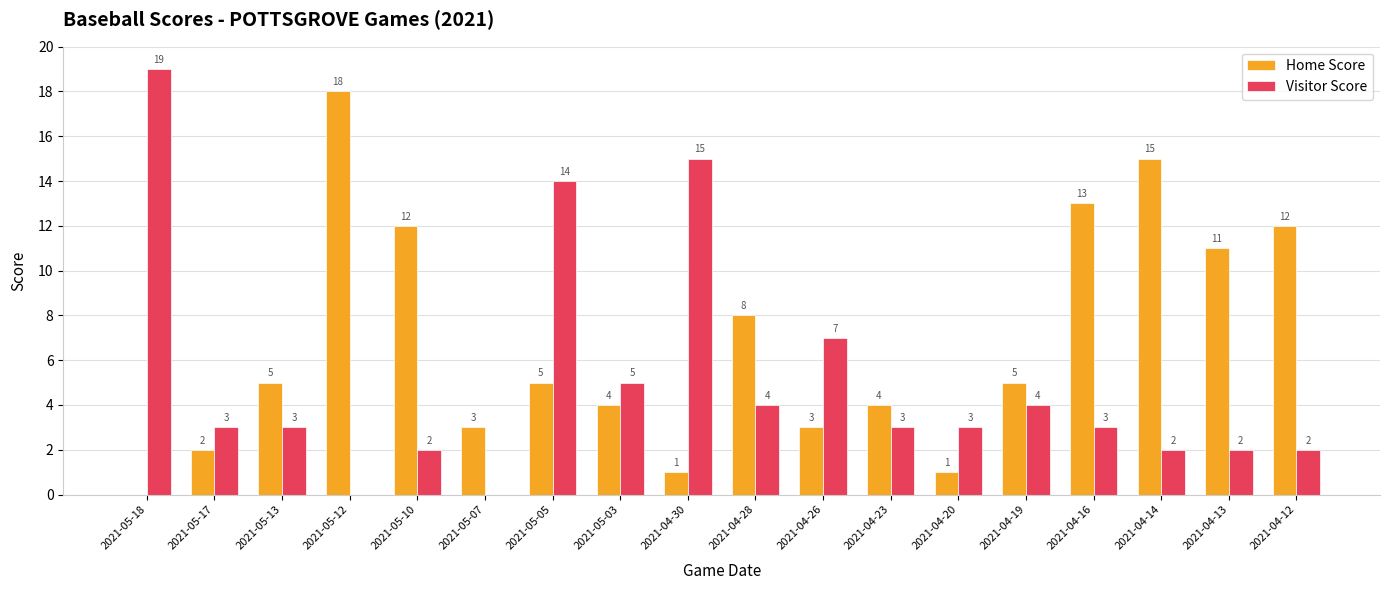

Count the number of data series in this chart.

2